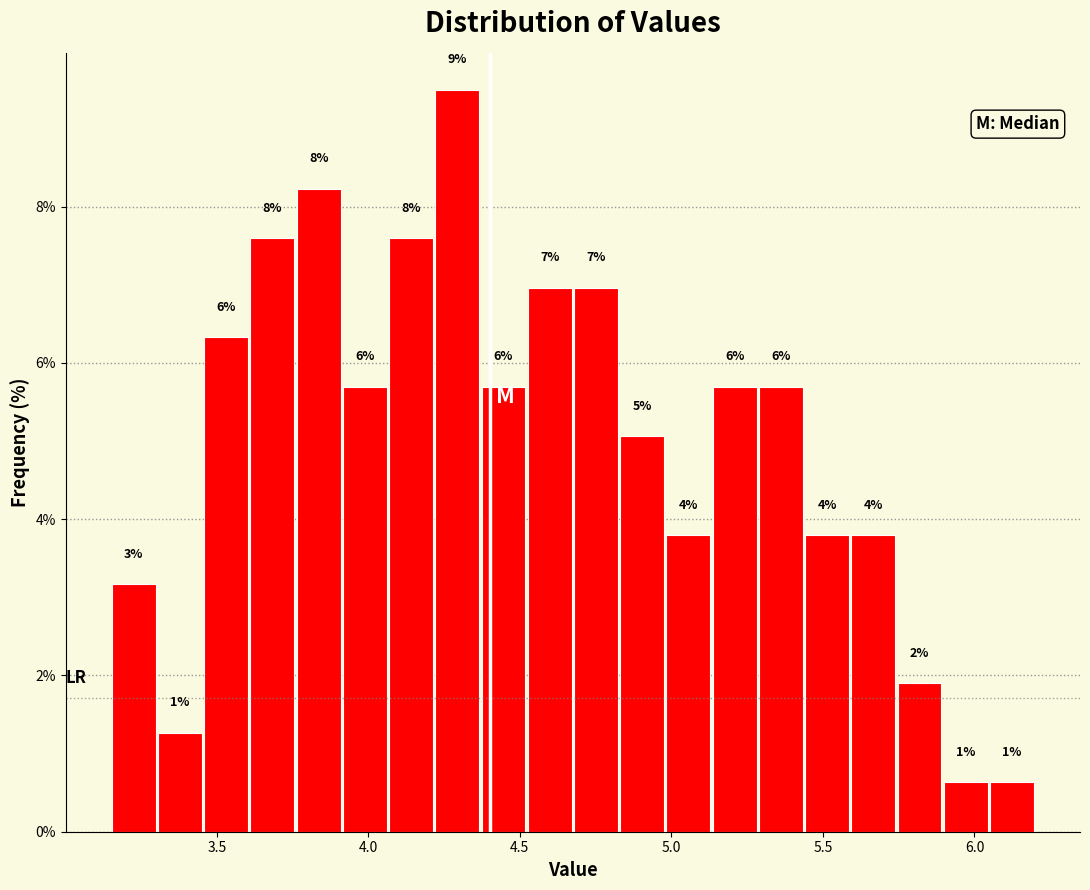

Read against the x-axis, roughly where is the centre of the tallest bar?

4.30